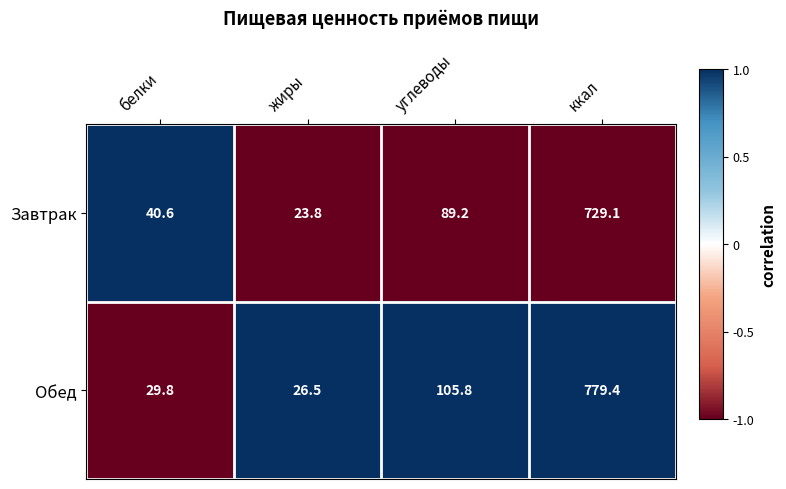

Which category has the highest value across all series?

ккал